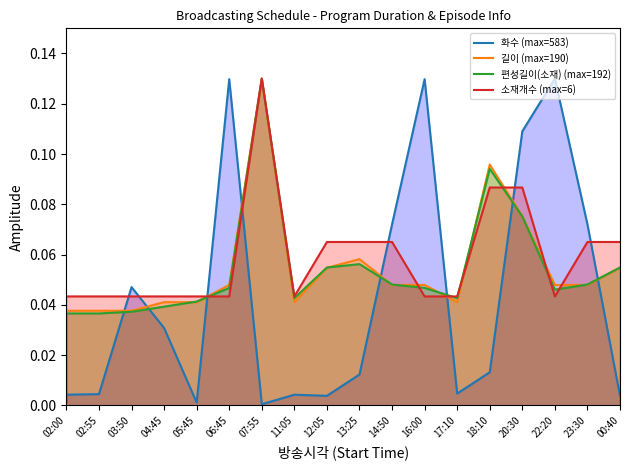

Reading left to right, extract all data points from this chart.

화수 (max=583): 0.0	0.0	0.0	0.0	0.0	0.1	0.0	0.0	0.0	0.0	0.1	0.1	0.0	0.0	0.1	0.1	0.1	0.0
길이 (max=190): 0.0	0.0	0.0	0.0	0.0	0.0	0.1	0.0	0.1	0.1	0.0	0.0	0.0	0.1	0.1	0.0	0.0	0.1
편성길이(소재) (max=192): 0.0	0.0	0.0	0.0	0.0	0.0	0.1	0.0	0.1	0.1	0.0	0.0	0.0	0.1	0.1	0.0	0.0	0.1
소재개수 (max=6): 0.0	0.0	0.0	0.0	0.0	0.0	0.1	0.0	0.1	0.1	0.1	0.0	0.0	0.1	0.1	0.0	0.1	0.1